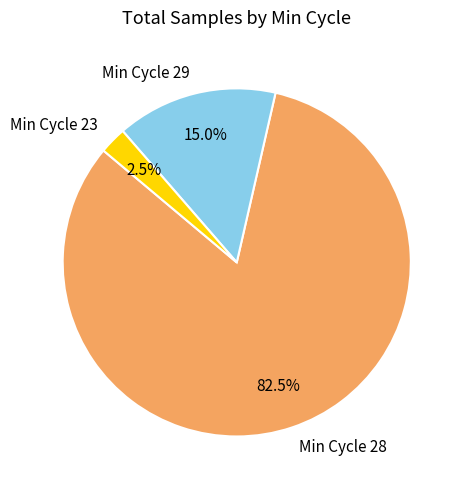

How many segments does this pie chart have?

3